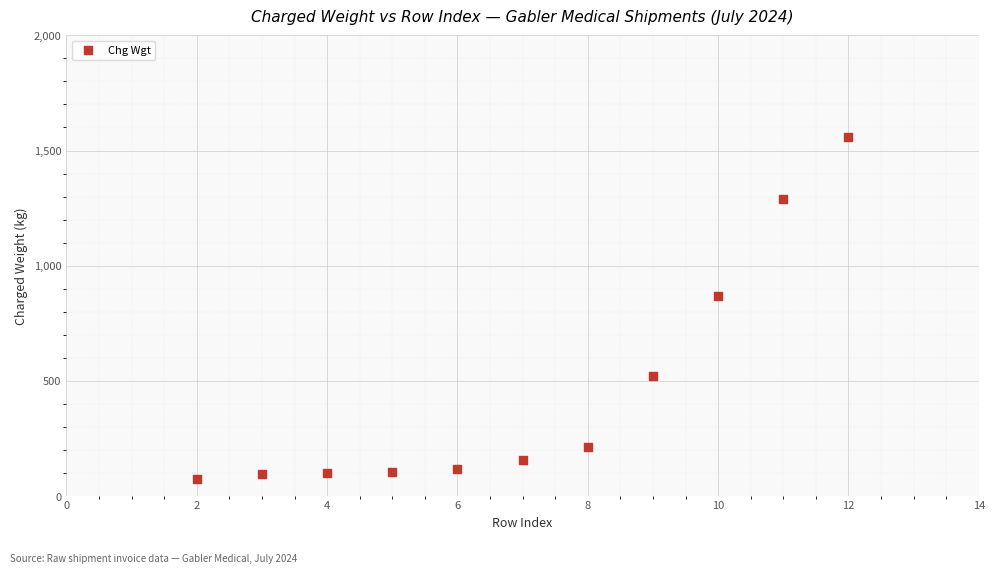

What Y value in the scatter plot is closest to 816?

868